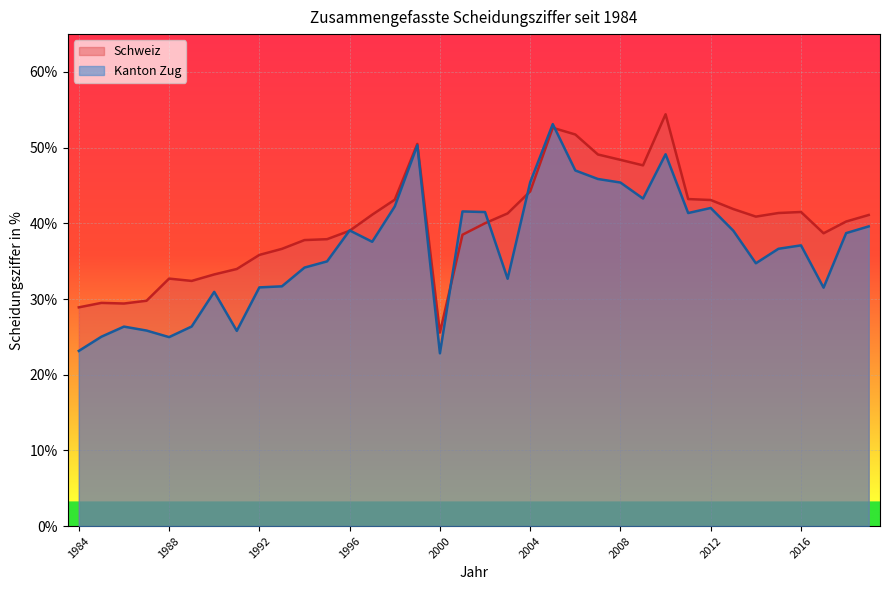

What is the value of the Schweiz point at the 1st from the left?

28.9